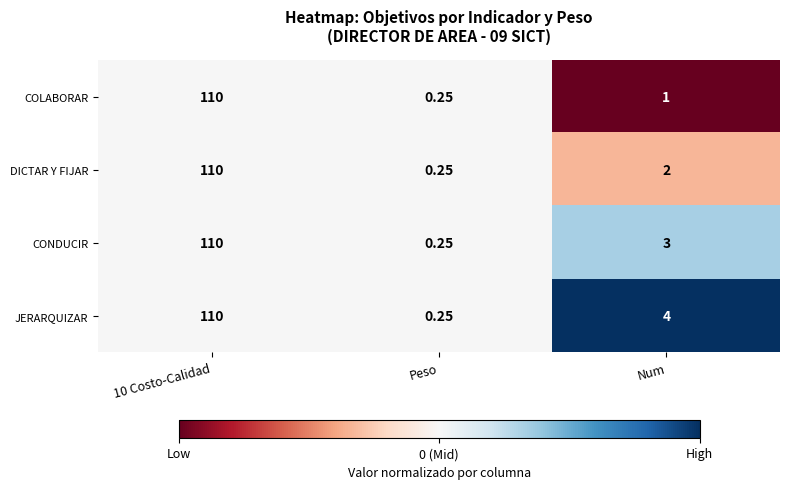

Which series changed the most between Peso and Num?

JERARQUIZAR